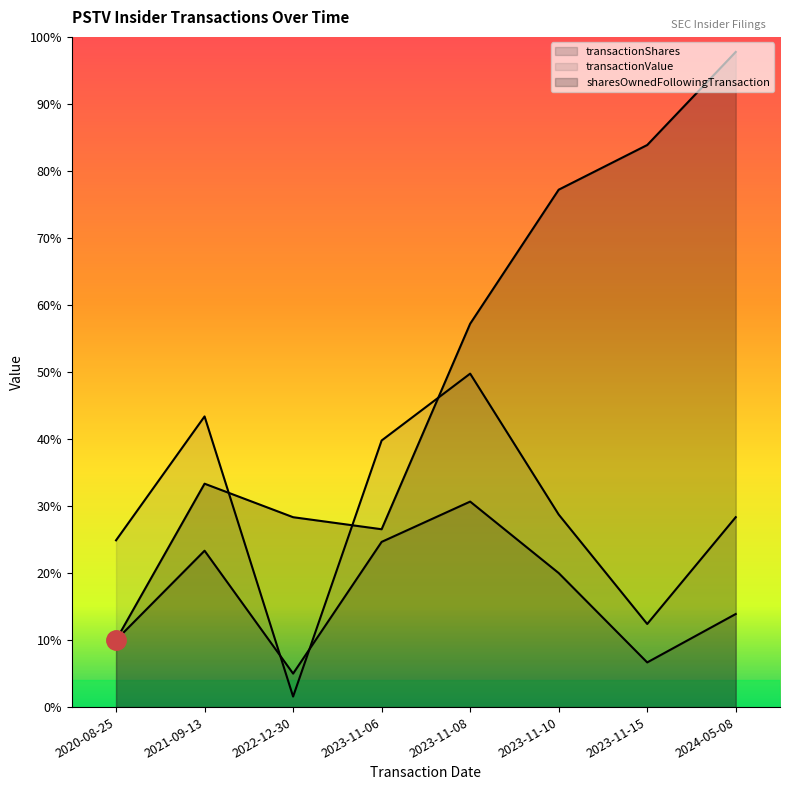

Reading right to left, transcribe all the data shown in this chart.

transactionShares: 2024-05-08=4167	2023-11-15=2000	2023-11-10=6000	2023-11-08=9199	2023-11-06=7395	2022-12-30=1500	2021-09-13=7000	2020-08-25=3000
transactionValue: 2024-05-08=8501	2023-11-15=3720	2023-11-10=8620	2023-11-08=14926	2023-11-06=11933	2022-12-30=472	2021-09-13=13011	2020-08-25=7465
sharesOwnedFollowingTransaction: 2024-05-08=29327	2023-11-15=25160	2023-11-10=23160	2023-11-08=17160	2023-11-06=7961	2022-12-30=8500	2021-09-13=10000	2020-08-25=3000